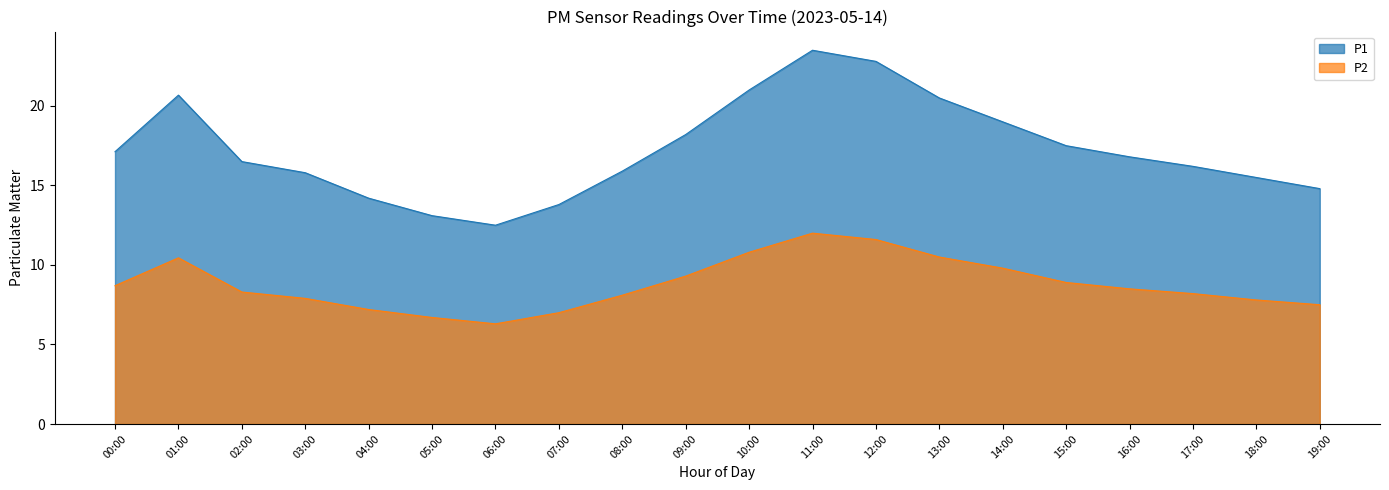

How many data points in P2 are above 8?

13